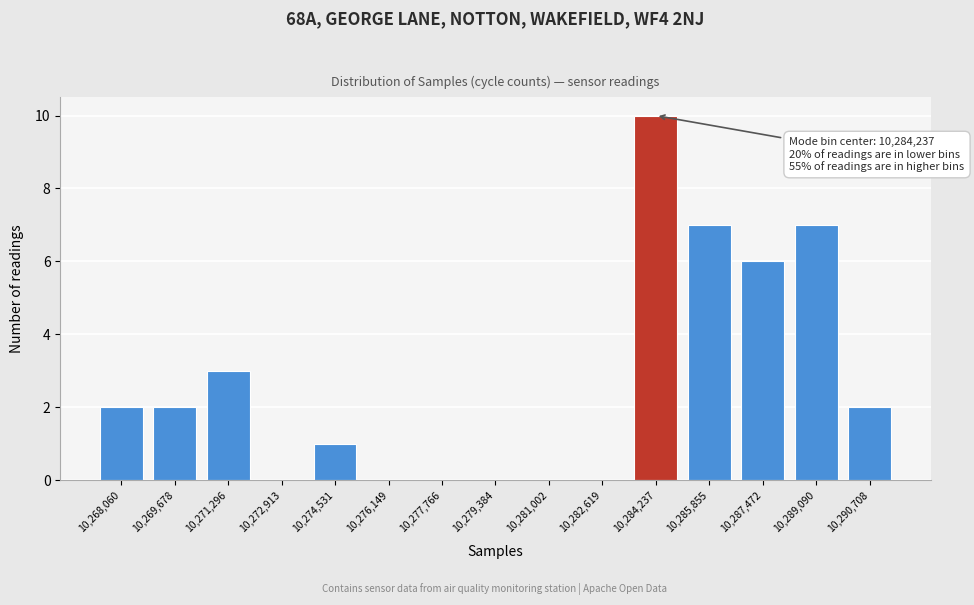

Reading left to right, extract all data points from this chart.

10,268,060=2	10,269,678=2	10,271,296=3	10,272,913=0	10,274,531=1	10,276,149=0	10,277,766=0	10,279,384=0	10,281,002=0	10,282,619=0	10,284,237=10	10,285,855=7	10,287,472=6	10,289,090=7	10,290,708=2